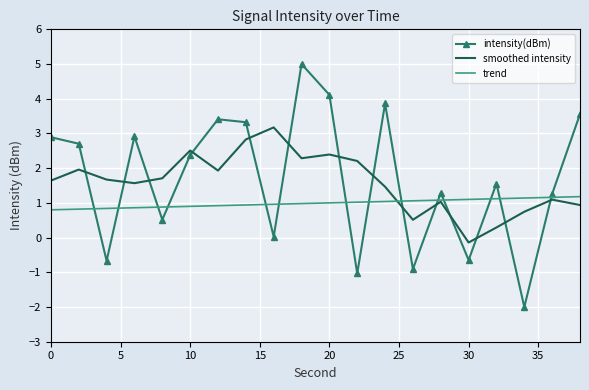

List the series in order of their peak value, highest first.

intensity(dBm), smoothed intensity, trend